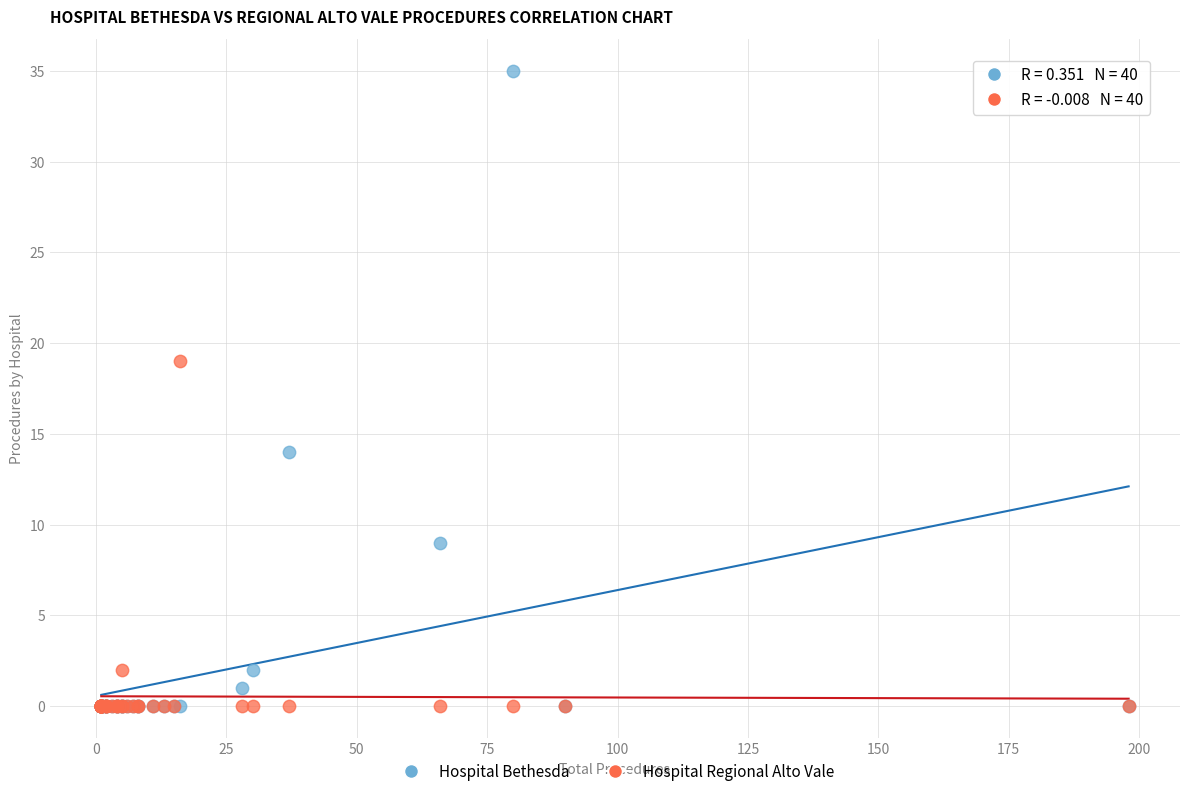

Across all series, what Y value is closest to 17?

19